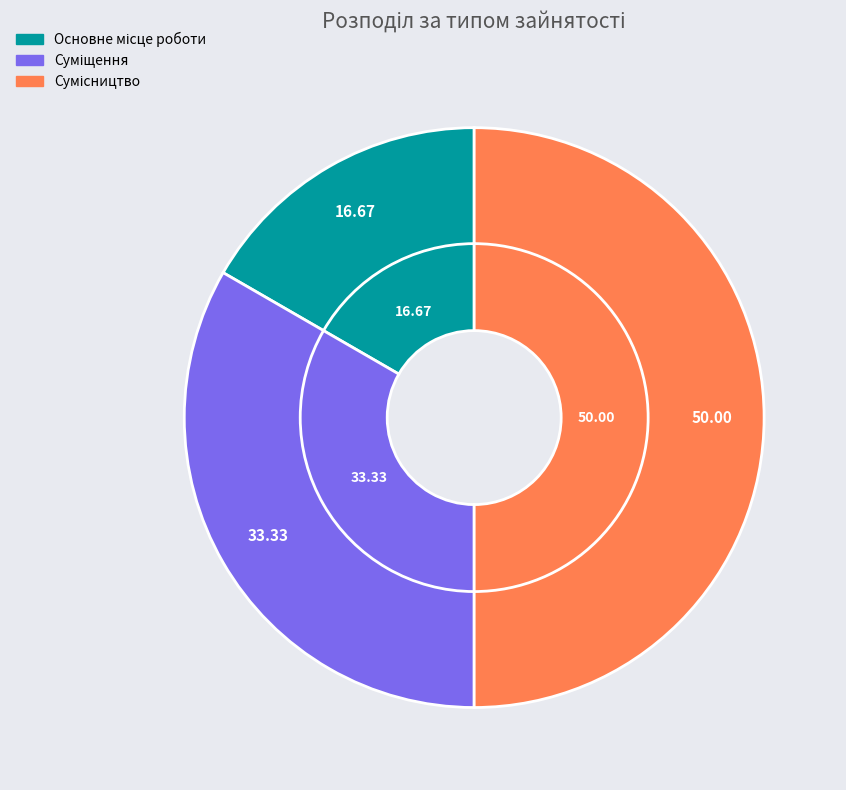

To the nearest percent, what is the difference between the largest and smallest slice percentages?

33%